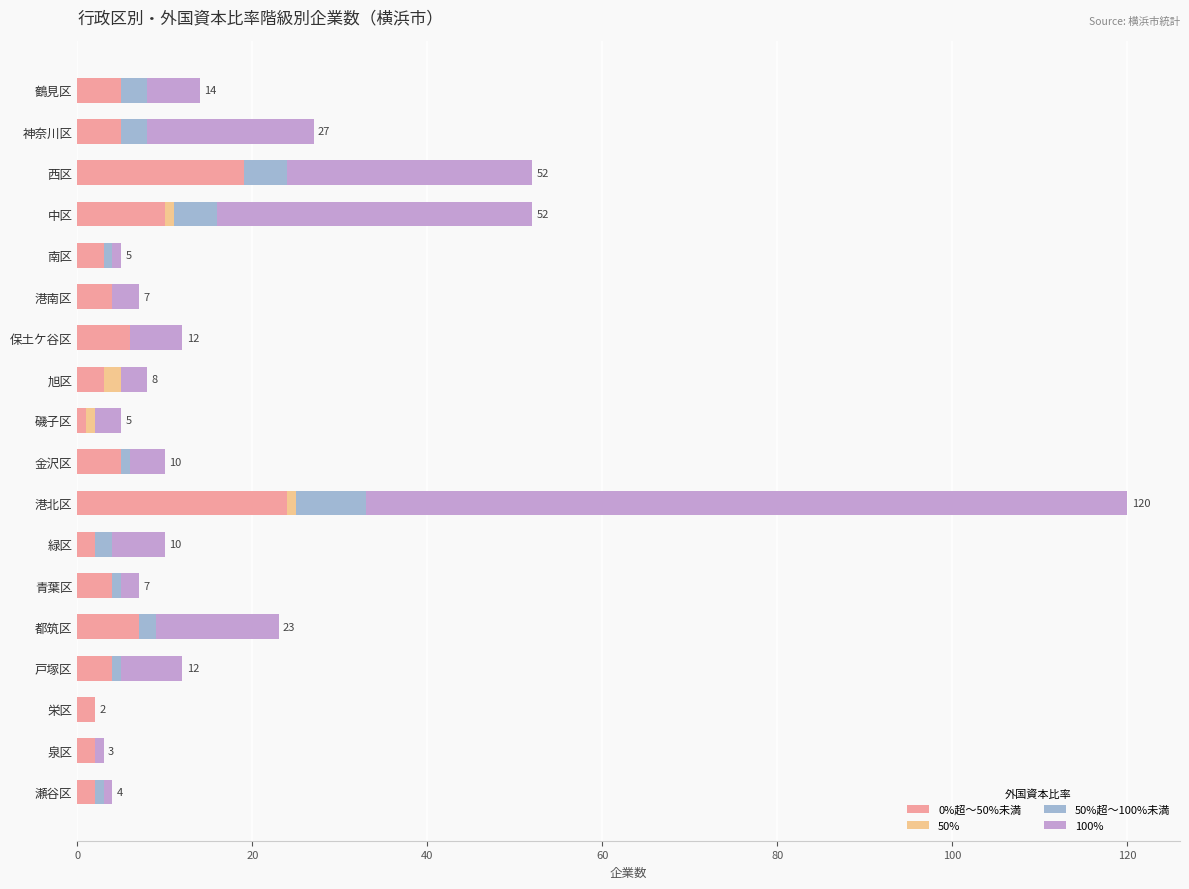

What is the total value across all series at 鶴見区?

14